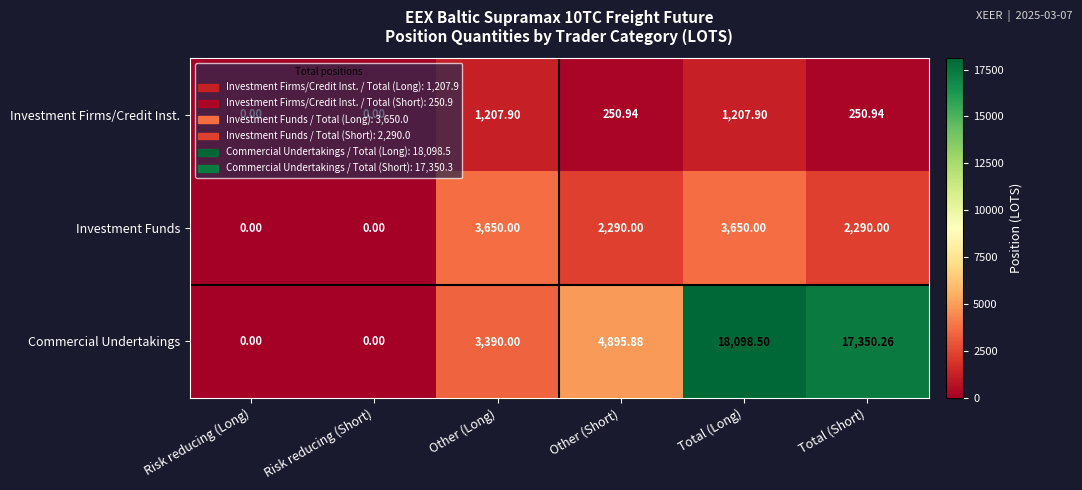

Which series has the largest total across all categories?

Commercial Undertakings